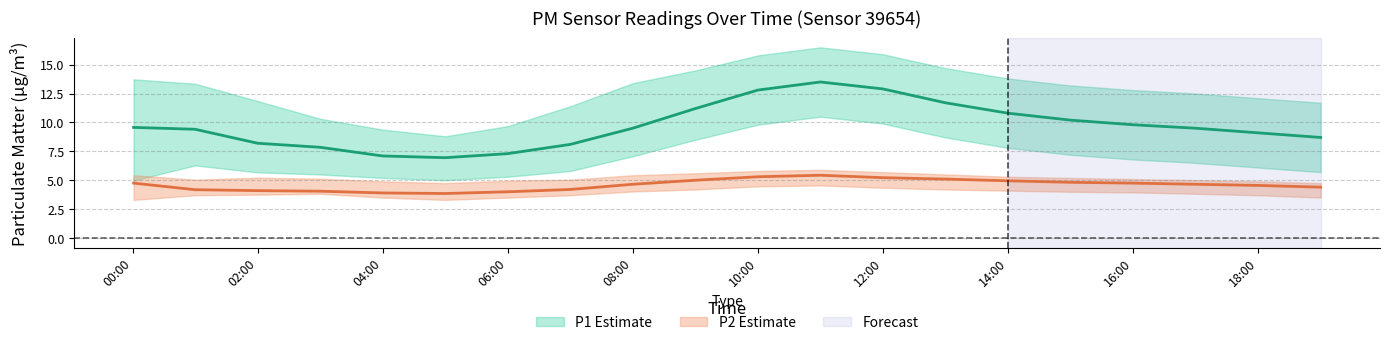

What is the label of the 20th point from the right?

00:00